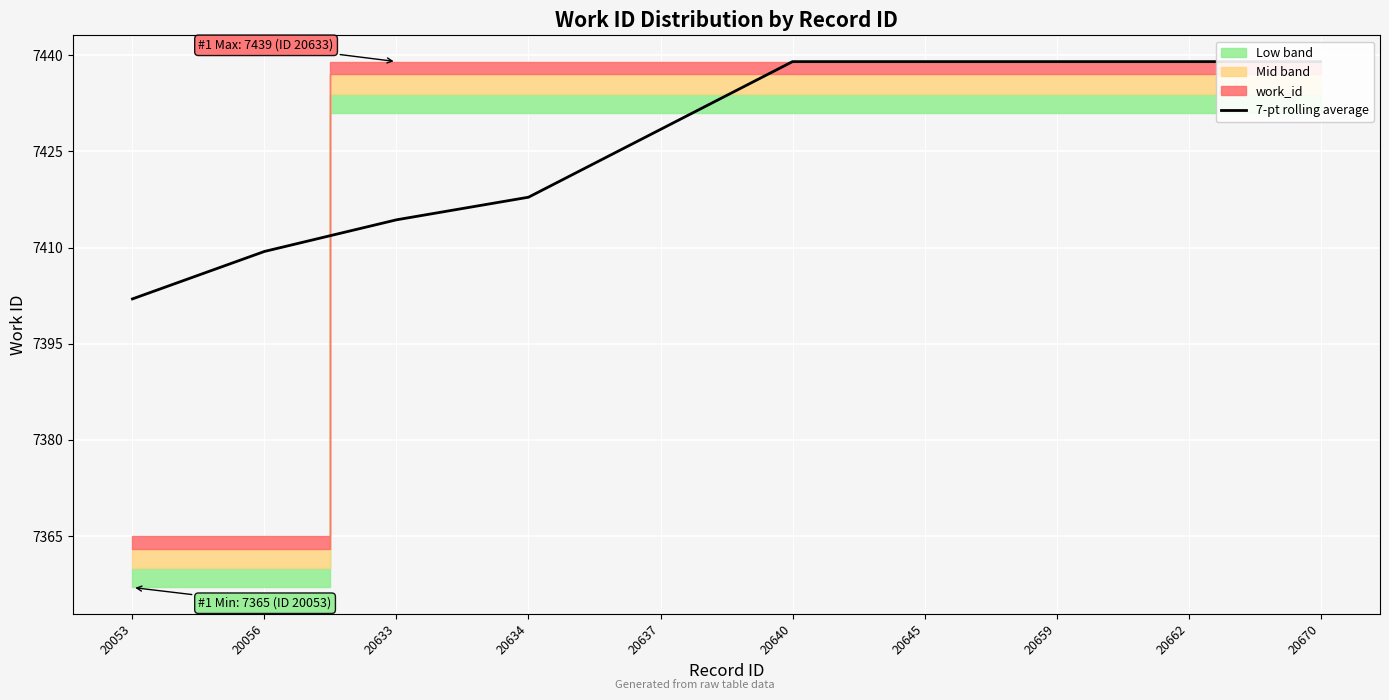

Which label corresponds to the largest value in the chart?

20640